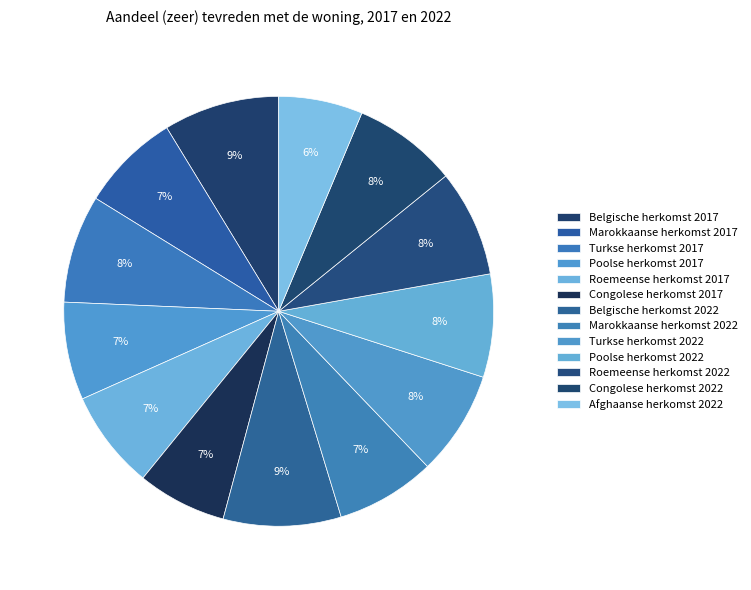

Which category has the biggest portion of the pie?

Belgische herkomst 2022